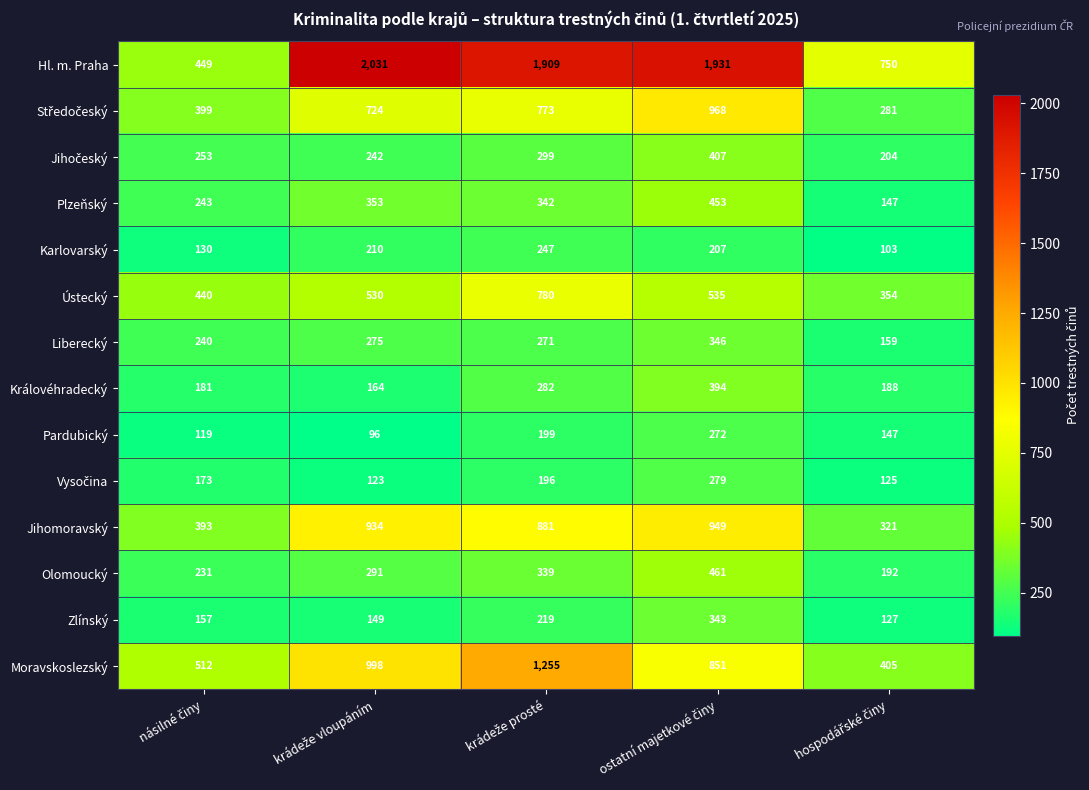

At how many categories does at least one series exceed 911?

3